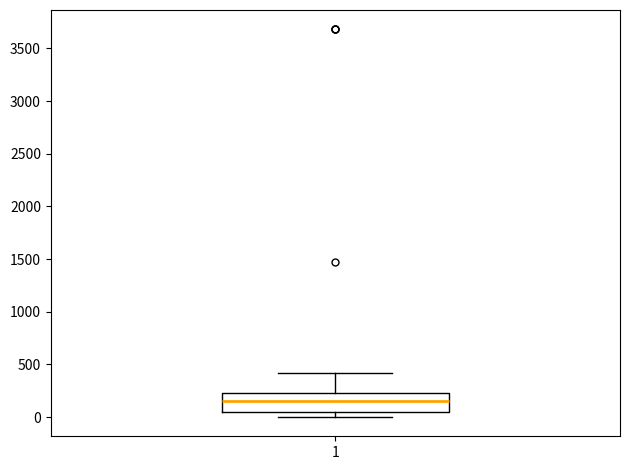

Where is the upper edge of the box at x = 1 on the y-axis? The values are not printed on the chart, so give them approximately, as read against the axis.

200